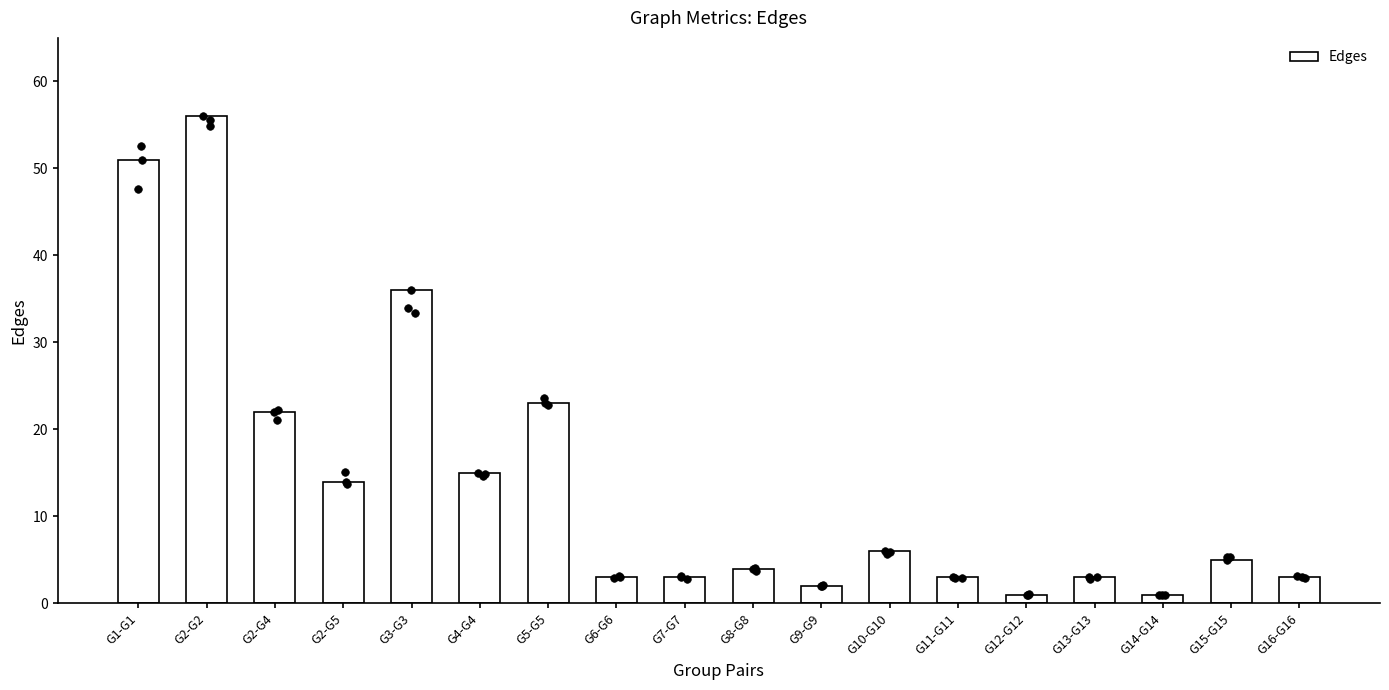

Approximately how many times larger is the value at G12-G12 compared to G11-G11?

0.3